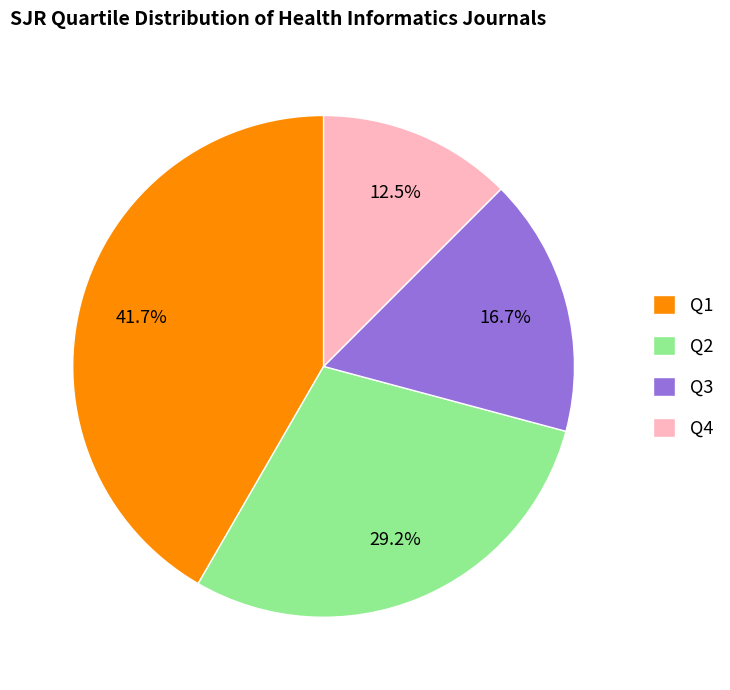

What is the largest slice in the pie chart?

Q1